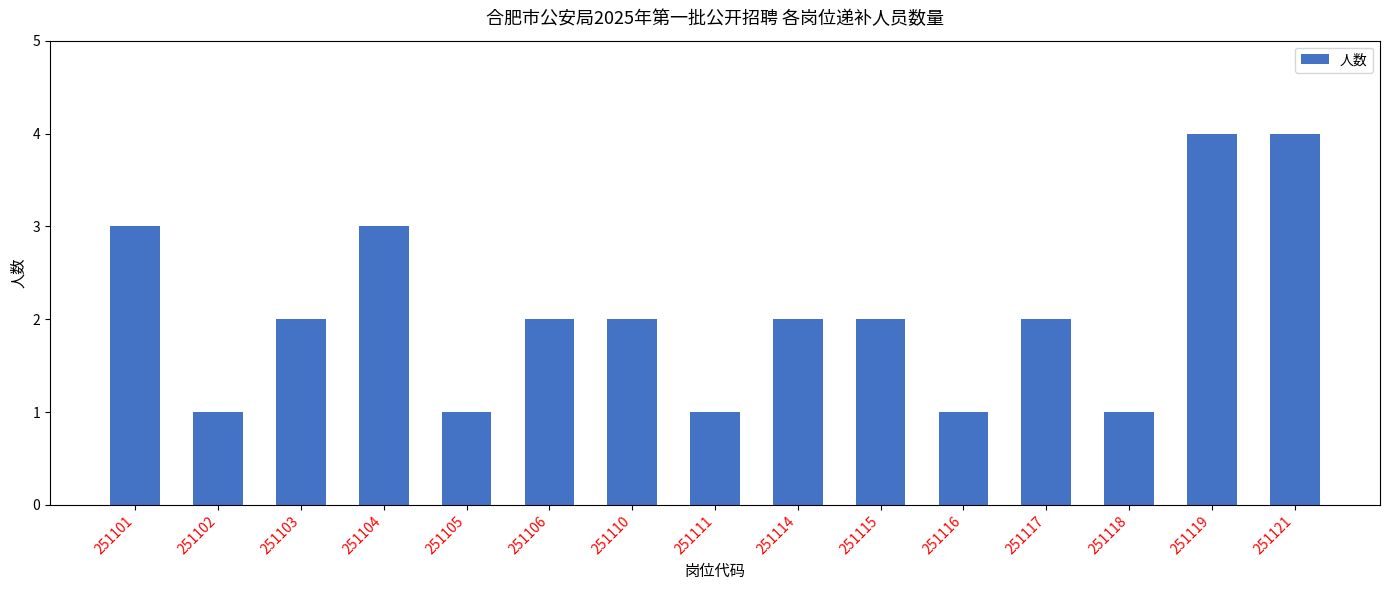

What is the smallest value displayed?

1